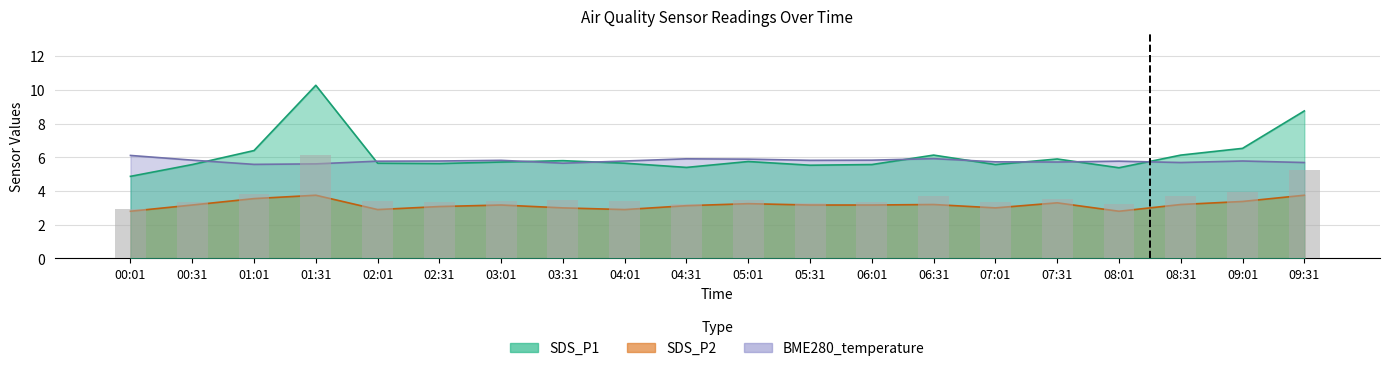

Are the bars grouped side by side (vs. stacked)?

Yes